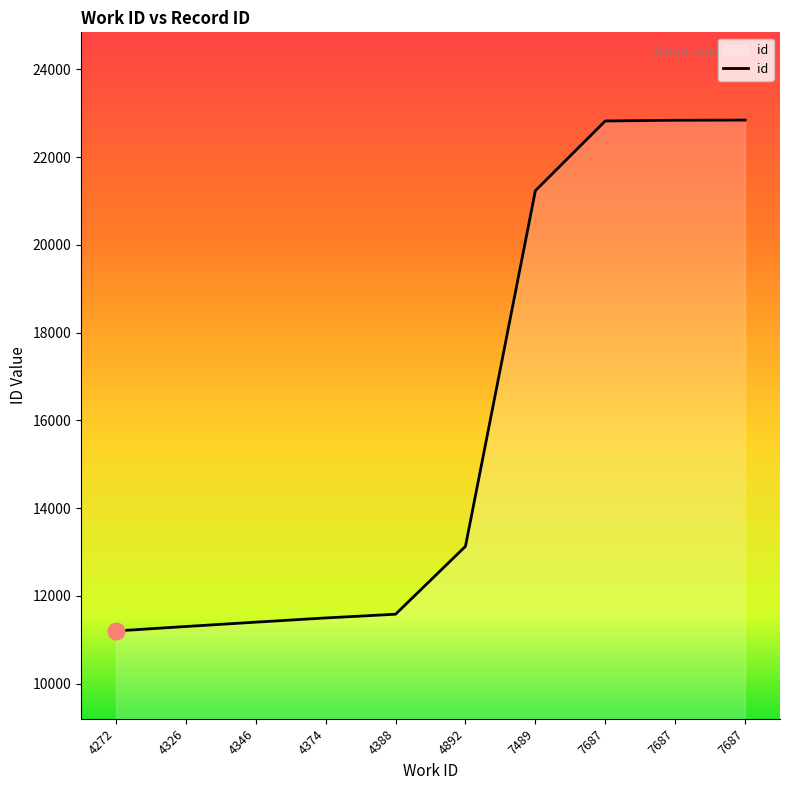

What is the average value?

15983